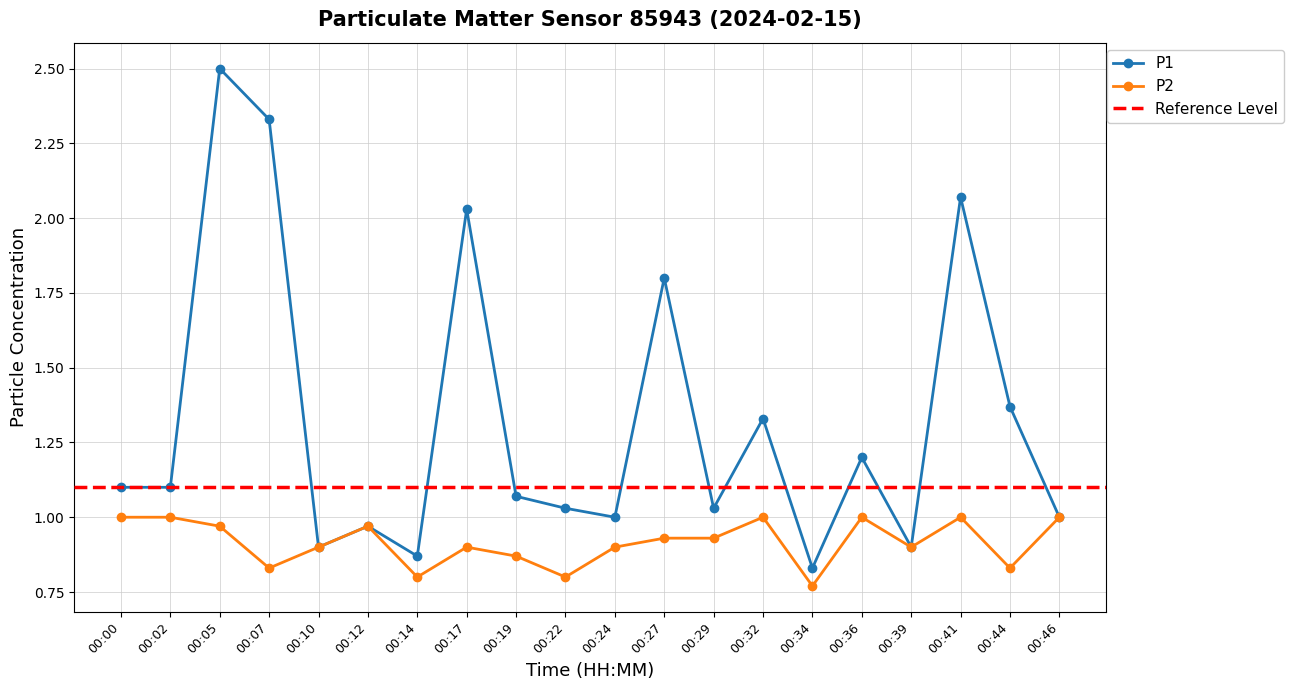

Where is the first local minimum for P2?

00:07